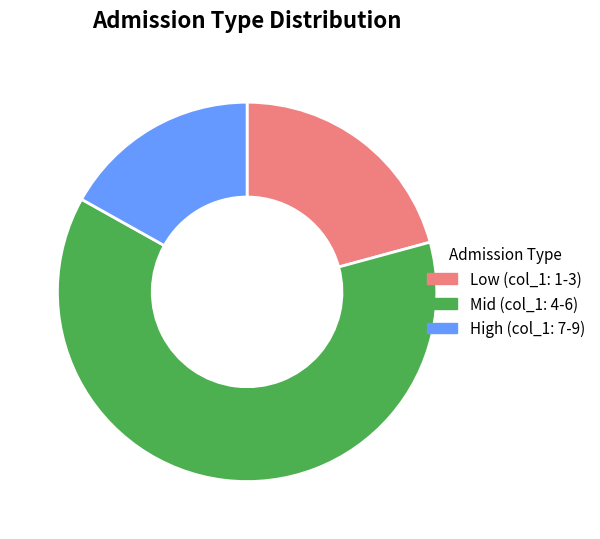

Is there any slice that represents more than half of the pie?

Yes